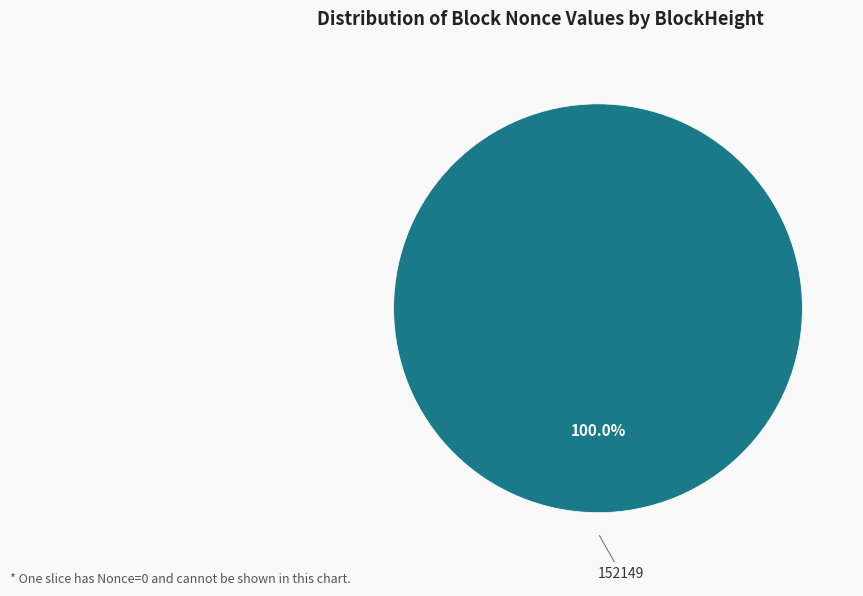

Is there a majority slice in this chart?

Yes